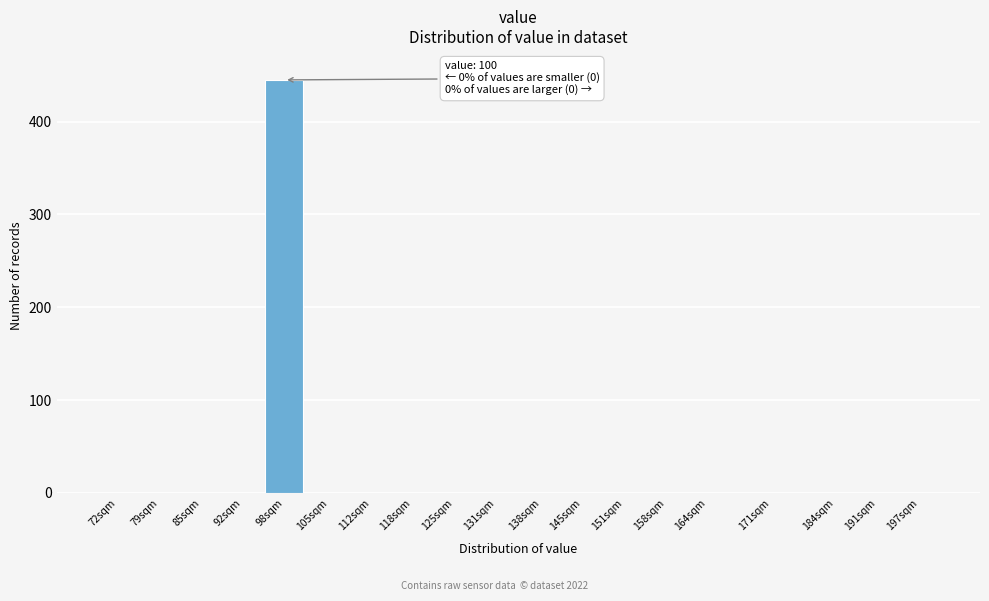

Reading right to left, list all the values displayed in this chart.

197sqm=0	191sqm=0	184sqm=0	171sqm=0	164sqm=0	158sqm=0	151sqm=0	145sqm=0	138sqm=0	131sqm=0	125sqm=0	118sqm=0	112sqm=0	105sqm=0	98sqm=445	92sqm=0	85sqm=0	79sqm=0	72sqm=0